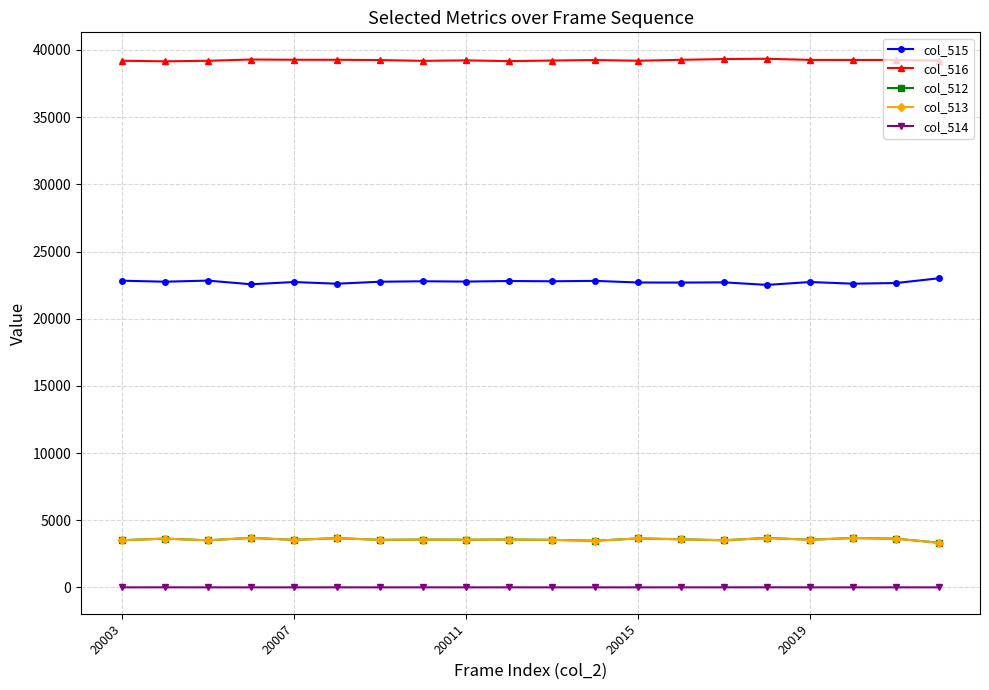

True or false: col_514 and col_513 intersect in this chart.

False